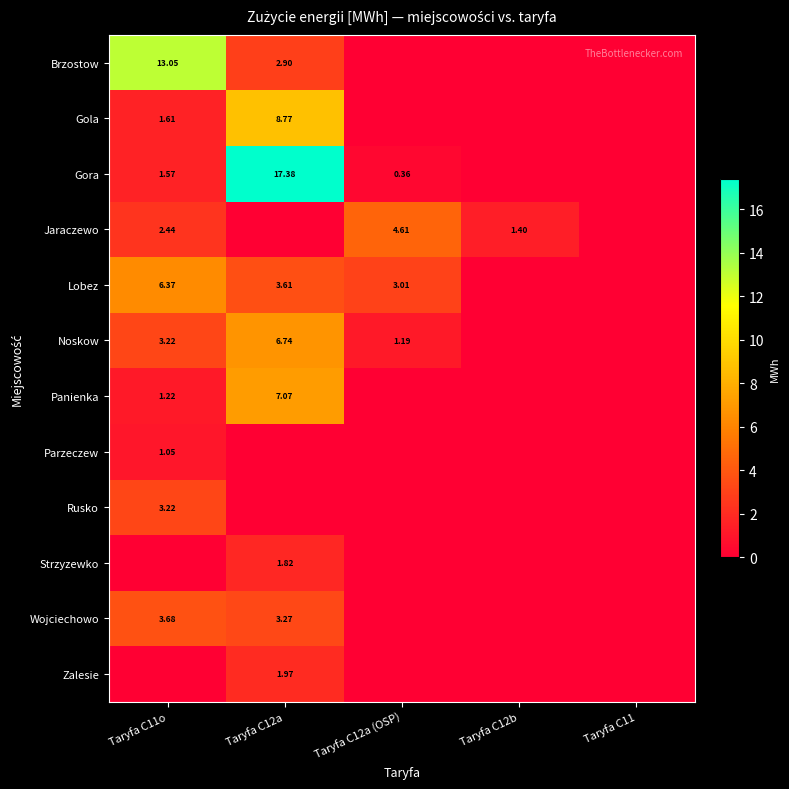

Which series has the largest total across all categories?

Gora